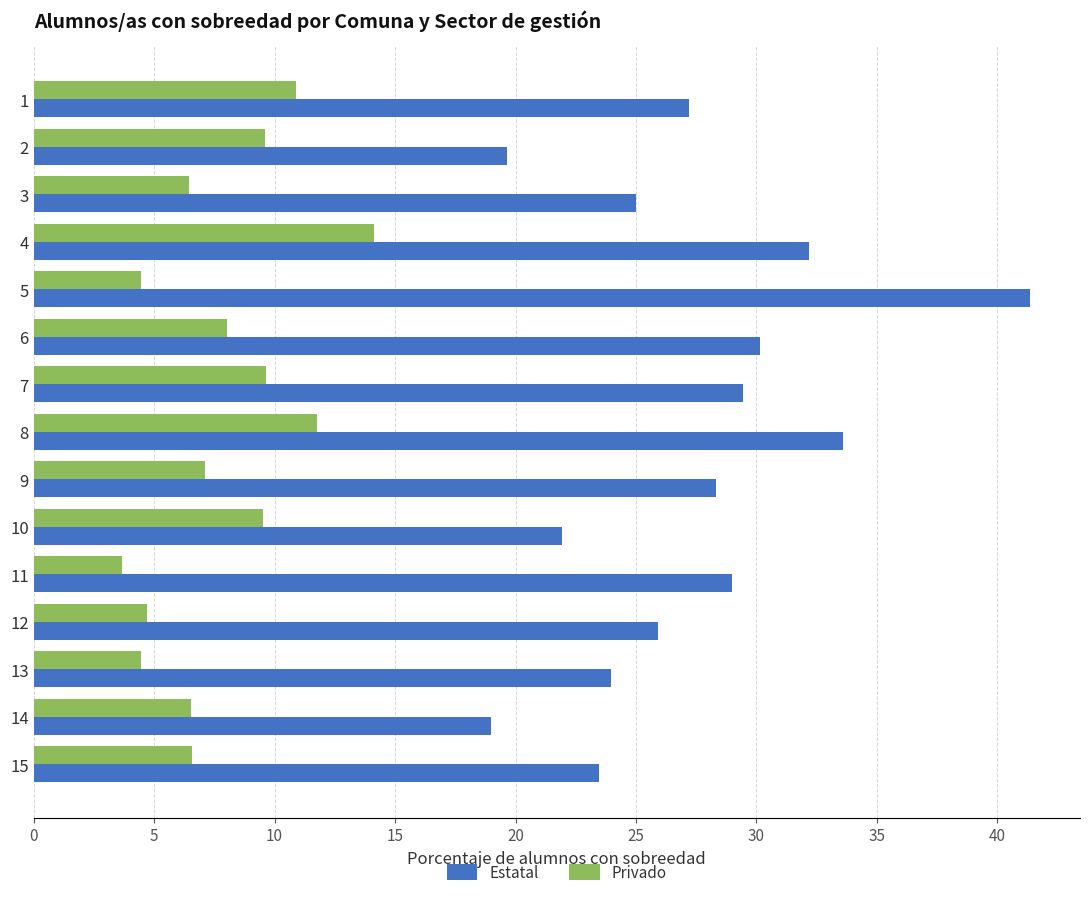

Rank the series by their average value, from lowest to highest.

Privado, Estatal